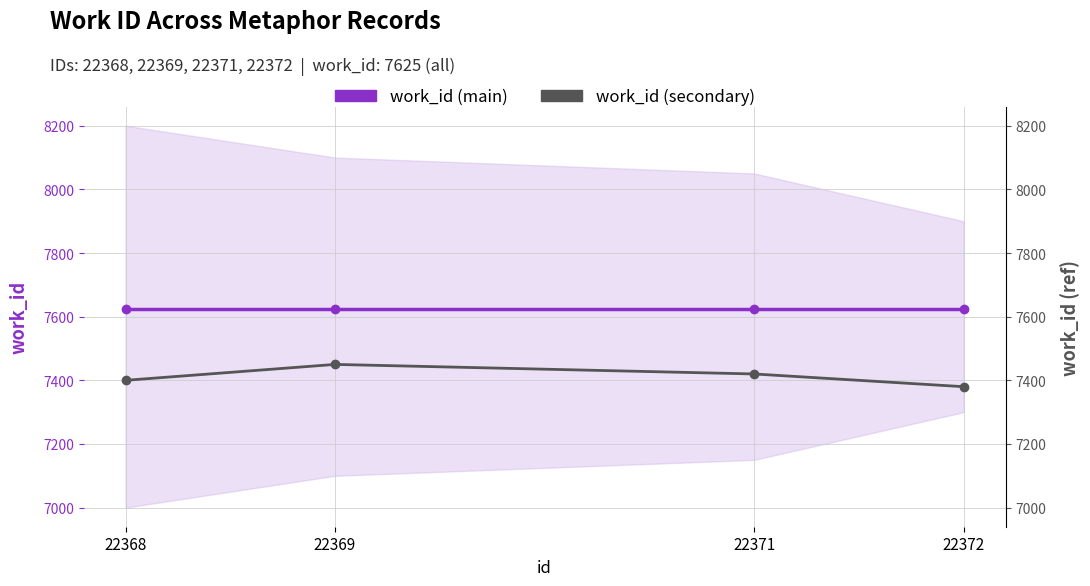

The work_id (secondary) series shows 7380 at 22372. True or false?

True